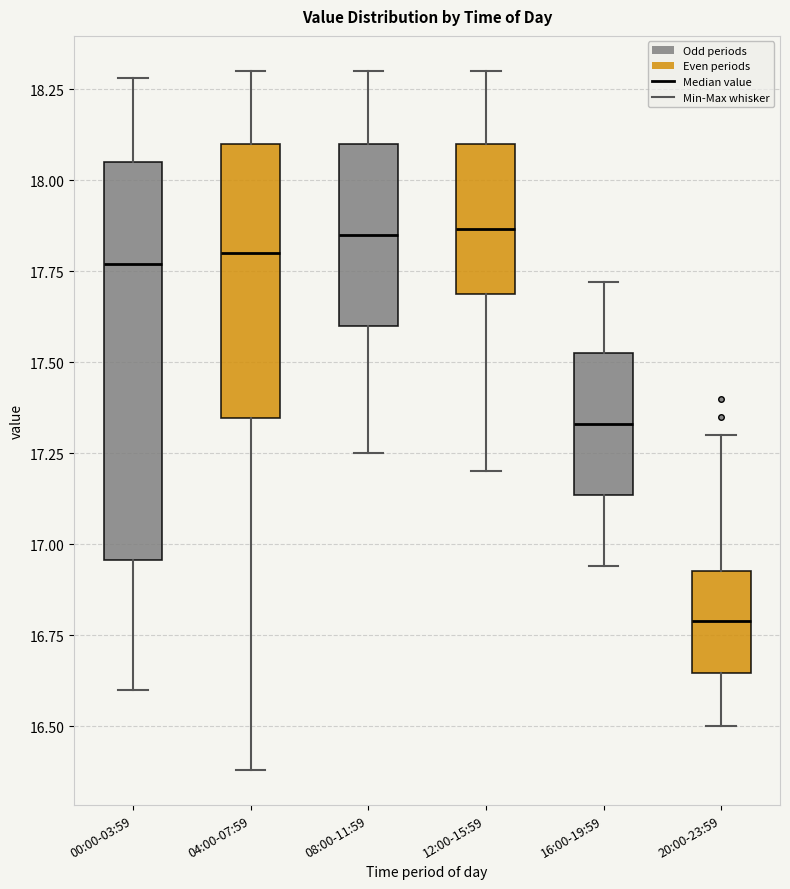

Reading left to right, transcribe this box plot: for each box, give where its median line is, the range the box spans, and where its two whiskers end, as read against the y-axis. The values are not printed on the chart, so give them approximately, as read against the axis.

00:00-03:59: median 17.75, box 16.95 to 18.05, whiskers 16.60 to 18.30
04:00-07:59: median 17.80, box 17.35 to 18.10, whiskers 16.40 to 18.30
08:00-11:59: median 17.85, box 17.60 to 18.10, whiskers 17.25 to 18.30
12:00-15:59: median 17.85, box 17.70 to 18.10, whiskers 17.20 to 18.30
16:00-19:59: median 17.35, box 17.15 to 17.55, whiskers 16.95 to 17.70
20:00-23:59: median 16.80, box 16.65 to 16.95, whiskers 16.50 to 17.30